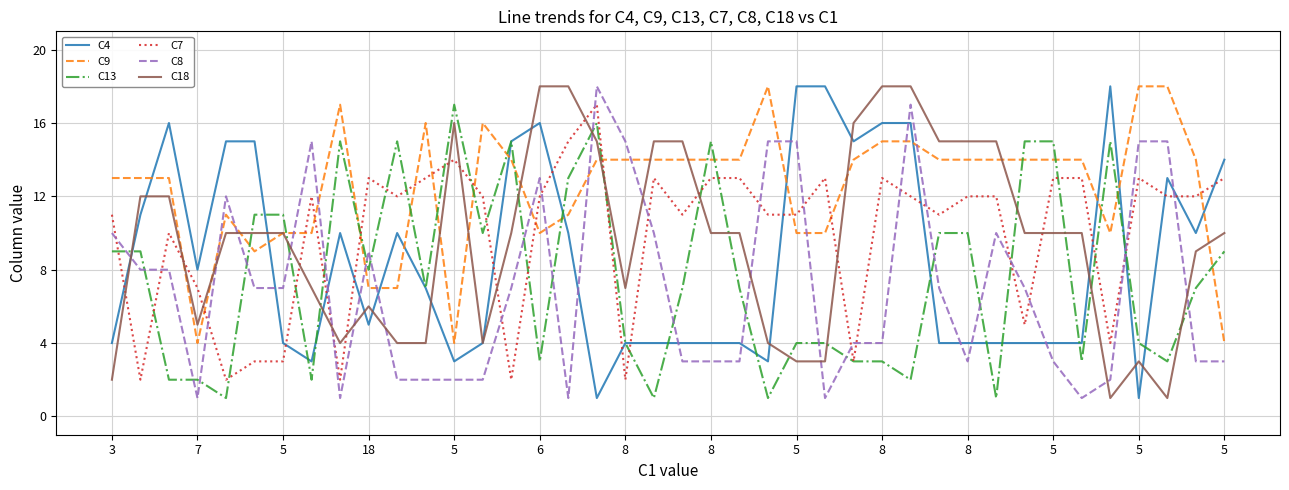

Which series has the largest total across all categories?

C9